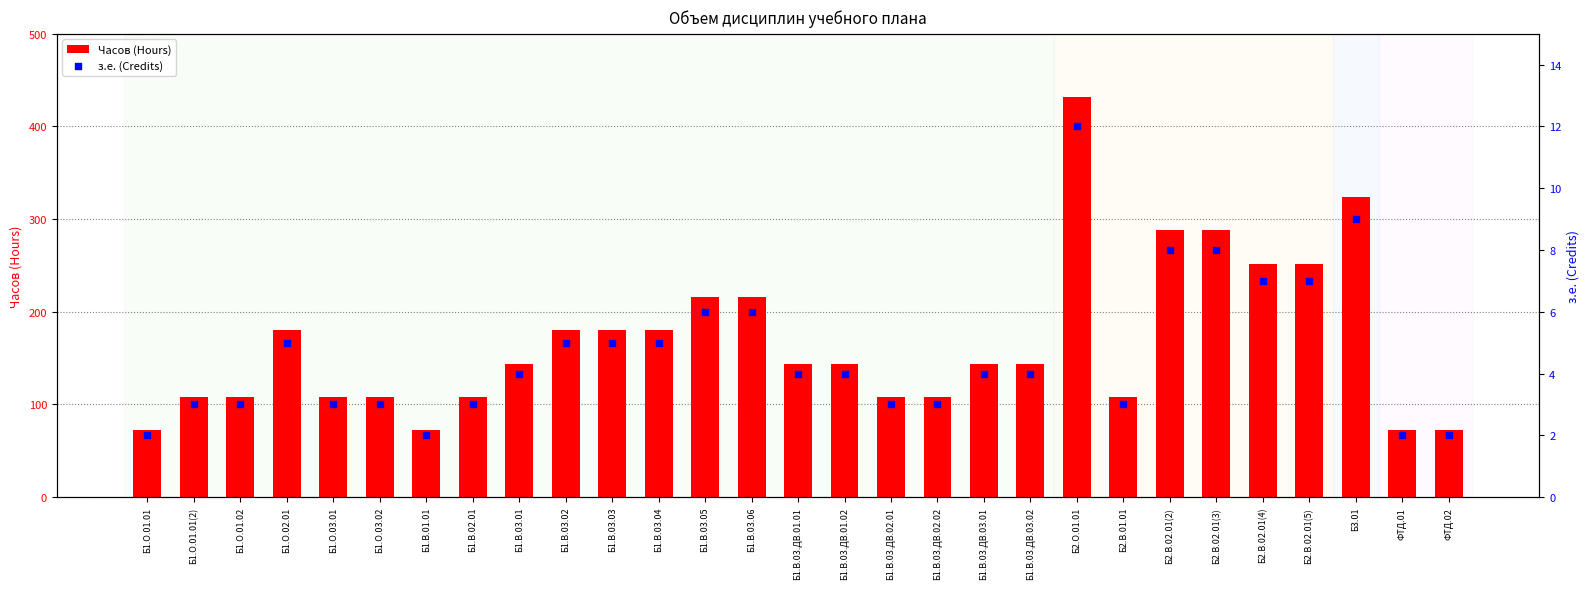

Which series has the largest Y range (max minus min)?

Часов (Hours)